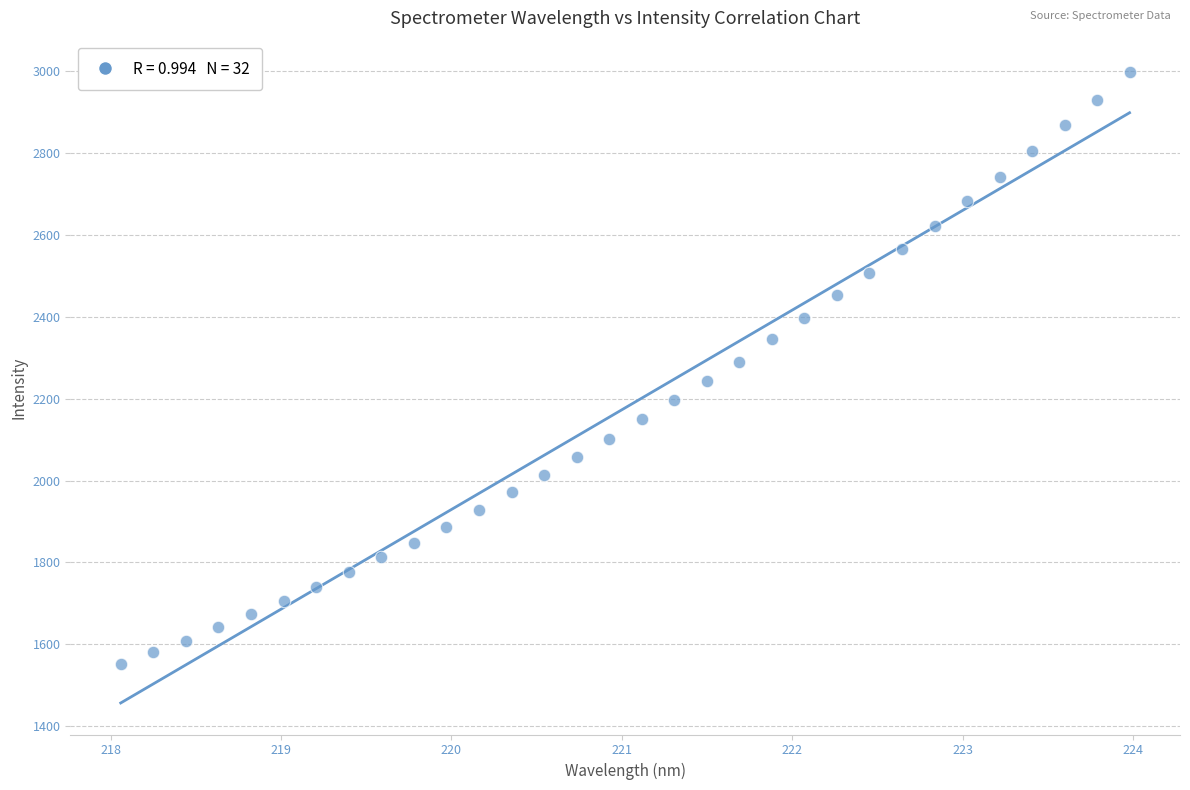

What is the range of Y values (max minus min)?

1447.2